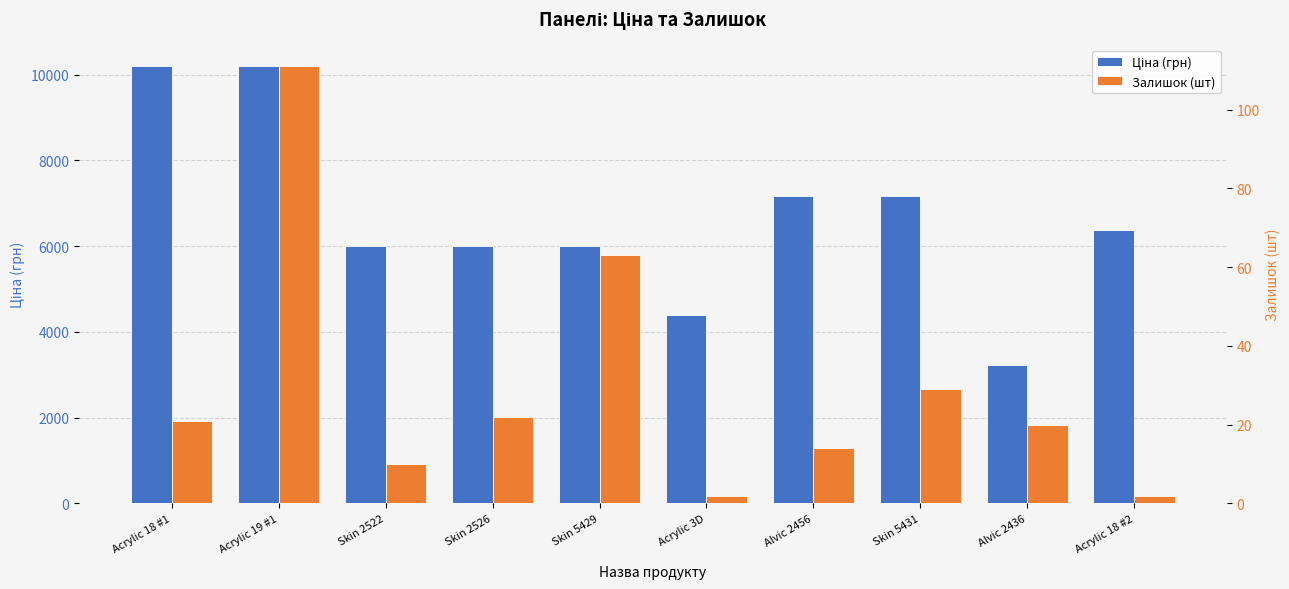

At how many categories does at least one series exceed 429?

10